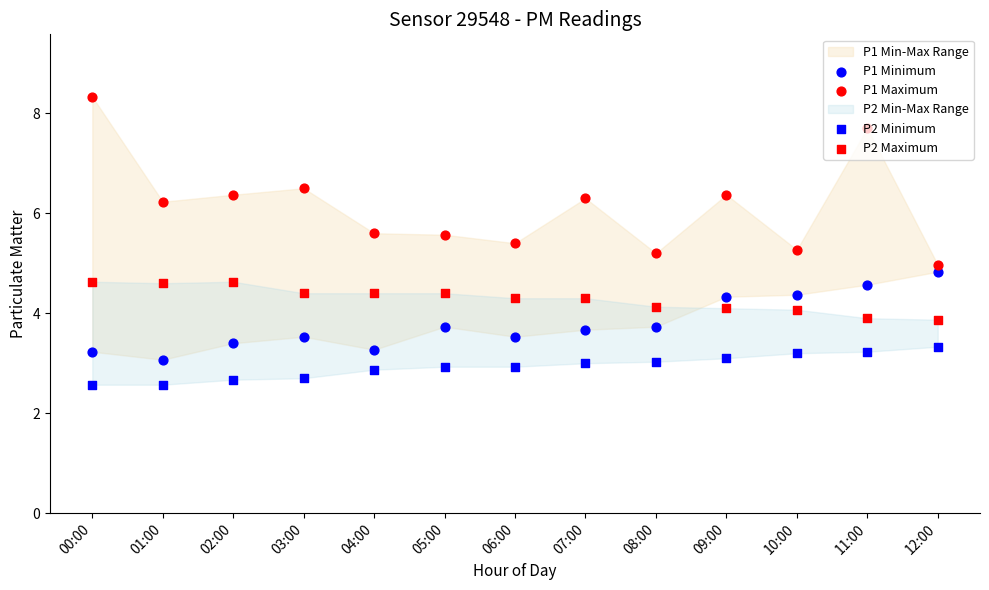

Is the value of P1 Minimum at 12:00 greater than the value of P1 Maximum at 04:00?

No